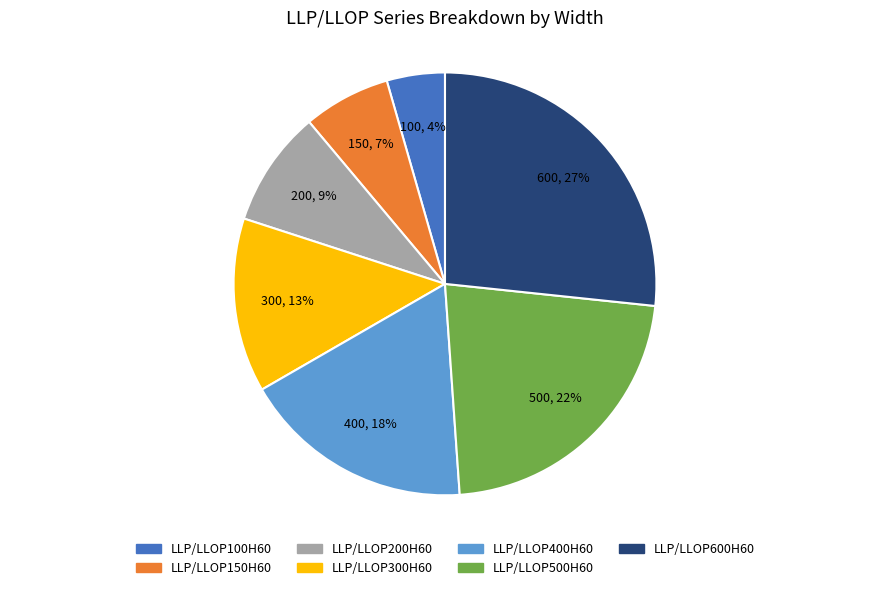

Count the number of slices in the pie.

7